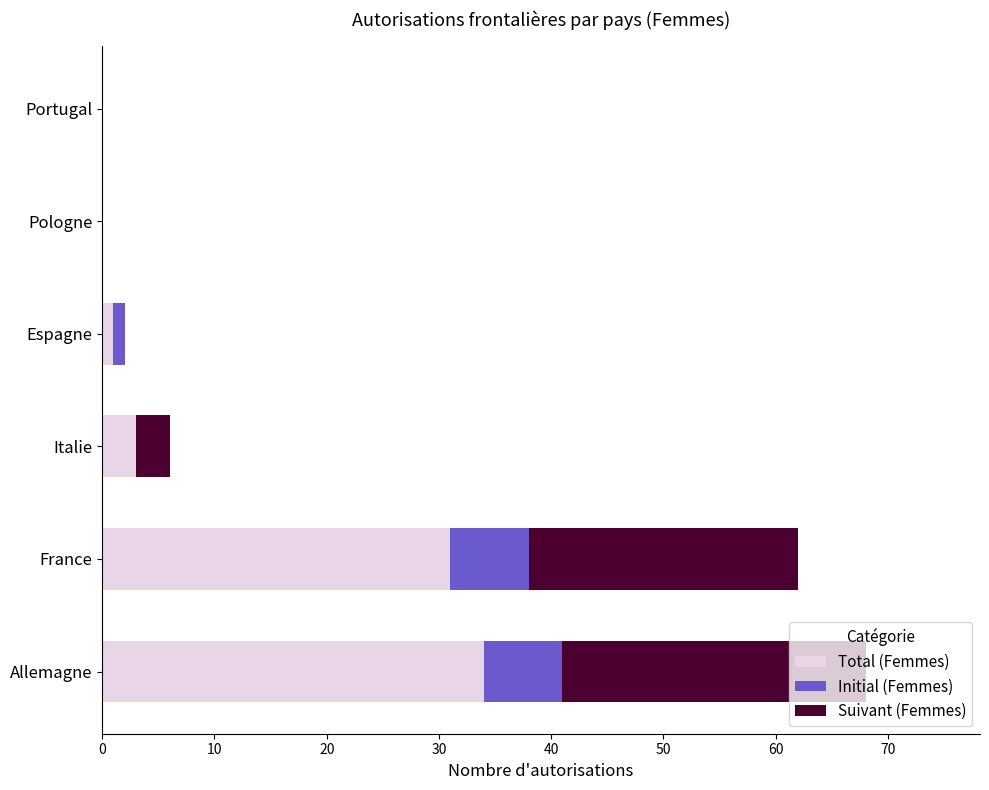

Which category has the highest value in the Total (Femmes) series?

Allemagne